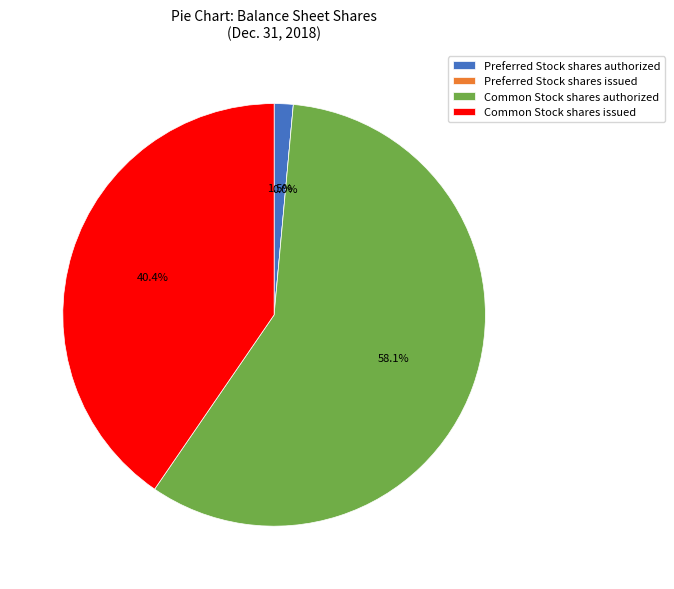

To the nearest percent, what is the difference between the largest and smallest slice percentages?

58%